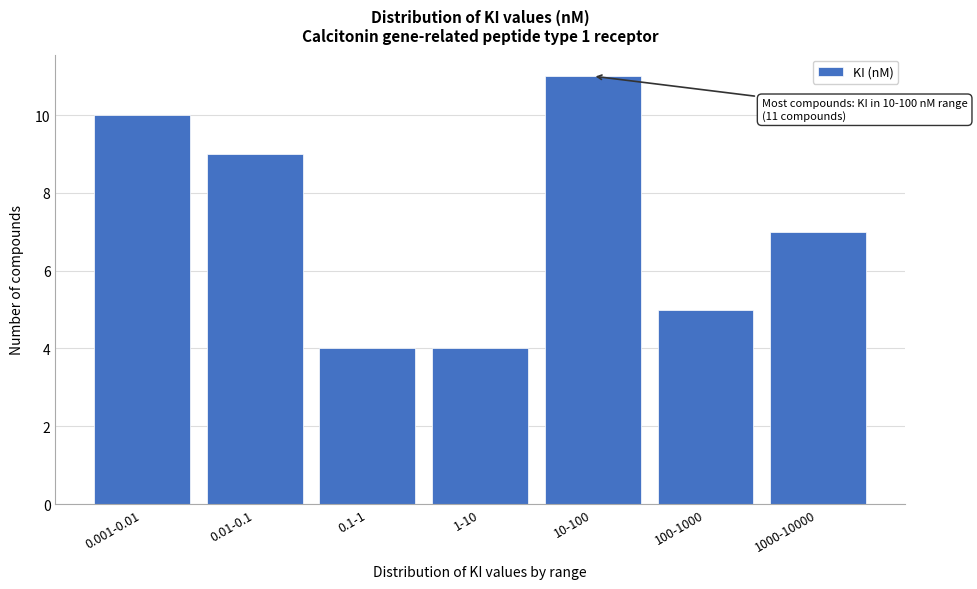

Reading left to right, what are all the values shown in this chart?

10	9	4	4	11	5	7